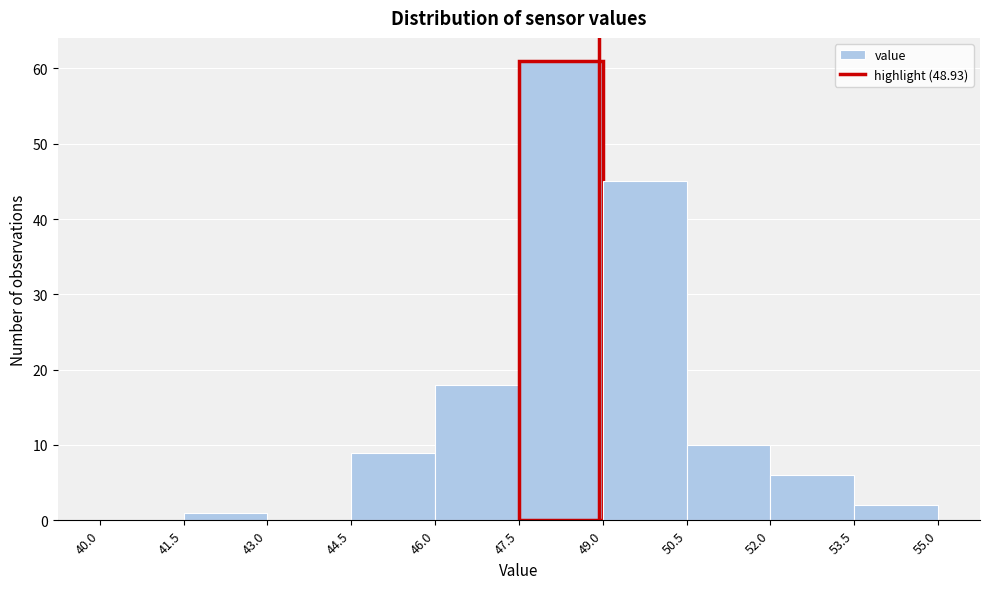

Reading left to right, transcribe this chart: for each bar, give the range it covers on the x-axis and its height. The values are not printed on the chart, so give them approximately, as read against the axis.

40.0 to 41.5: 0
41.5 to 43.0: 1
43.0 to 44.5: 0
44.5 to 46.0: 9
46.0 to 47.5: 18
47.5 to 49.0: 61
49.0 to 50.5: 45
50.5 to 52.0: 10
52.0 to 53.5: 6
53.5 to 55.0: 2